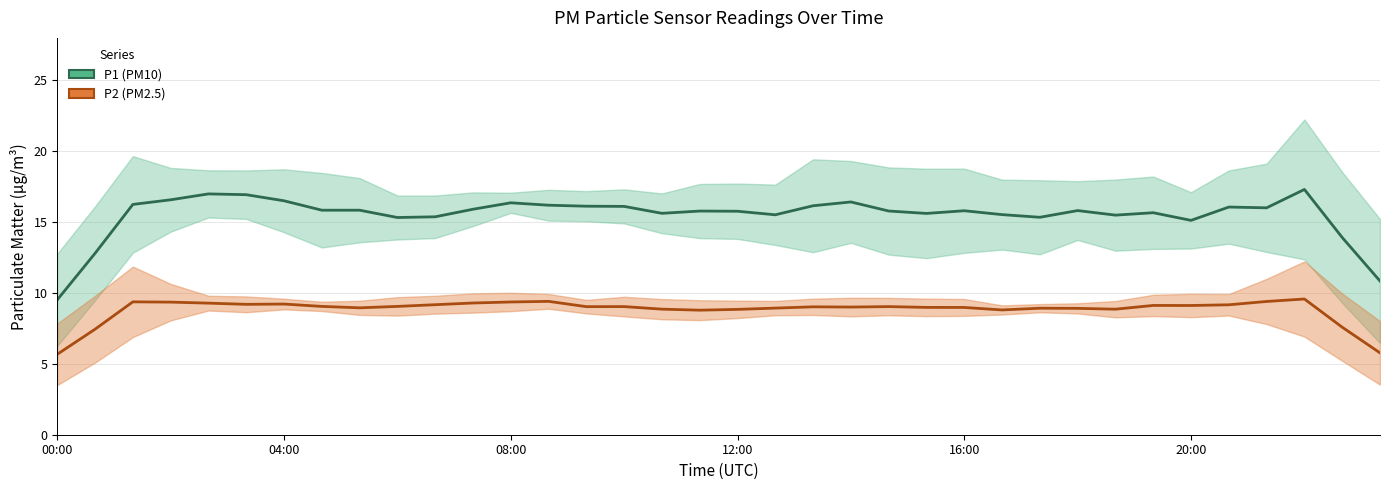

The P1 series shows 21.9 at 01:20. True or false?

False